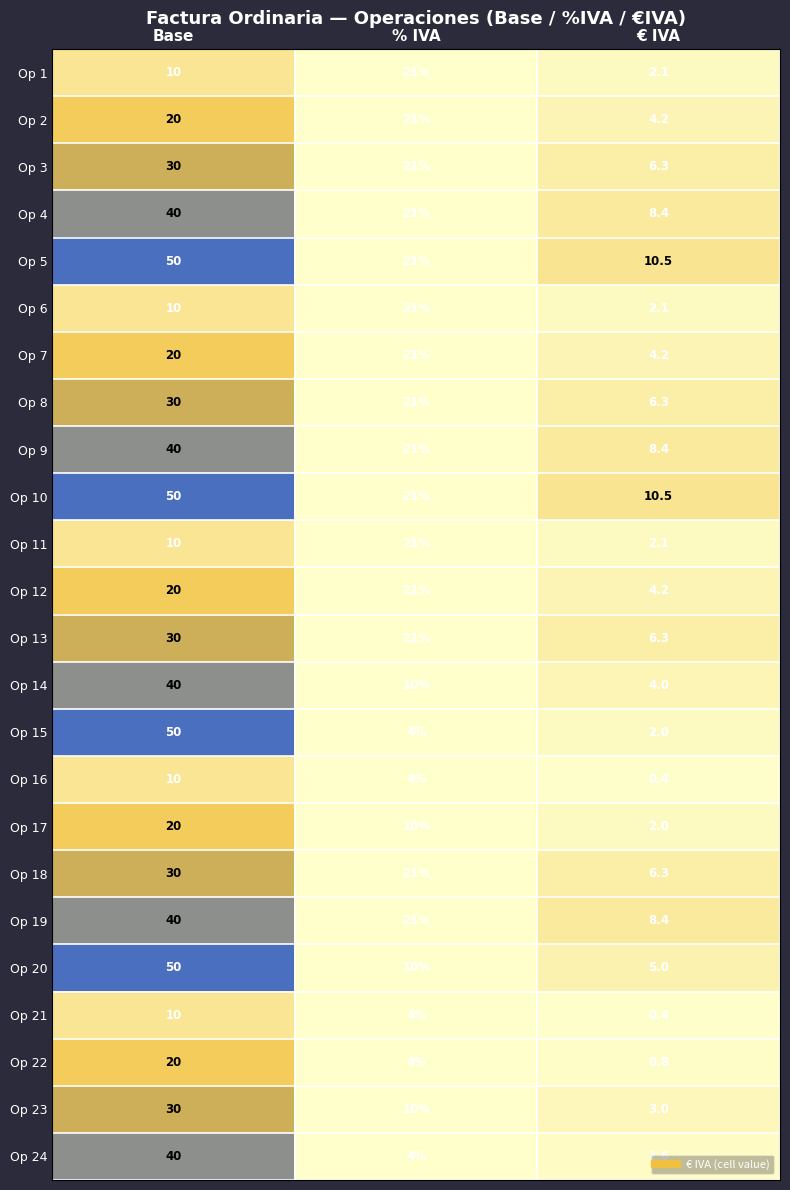

List the labels in order of Op 21 value, smallest first.

€ IVA, % IVA, Base